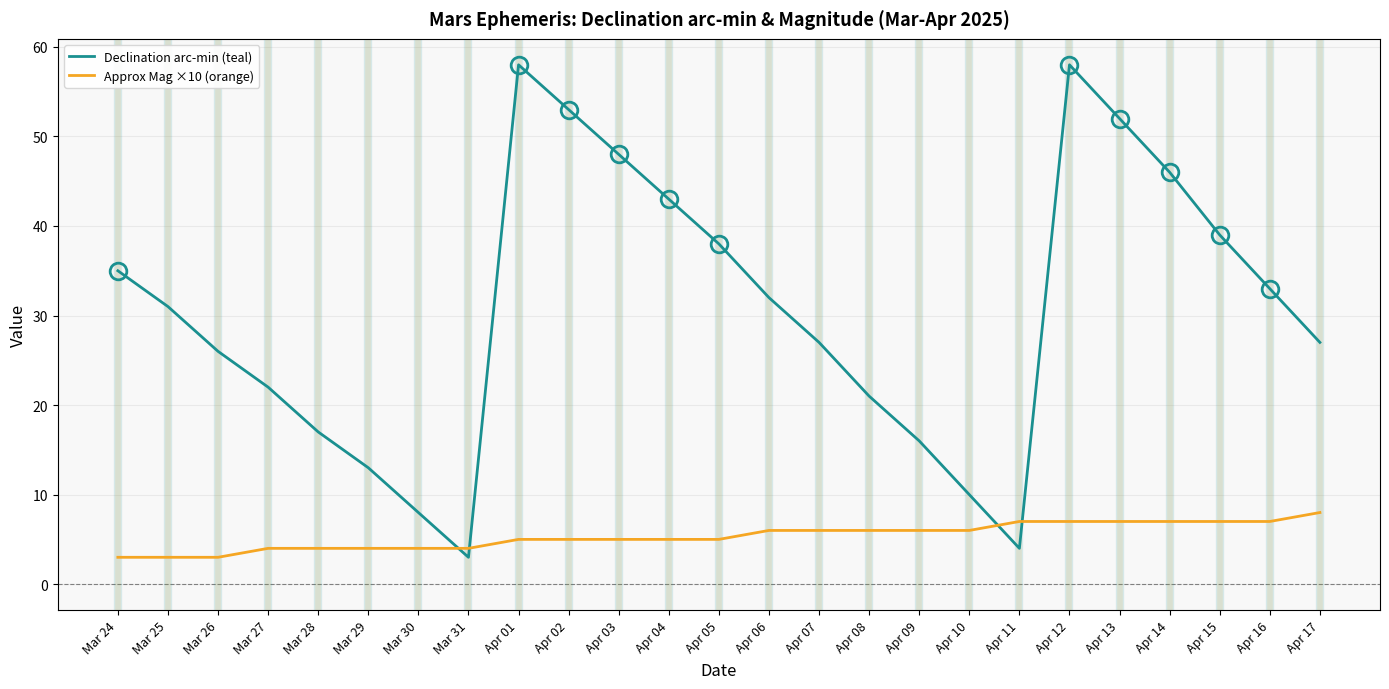

What position from the right is Apr 11?

7